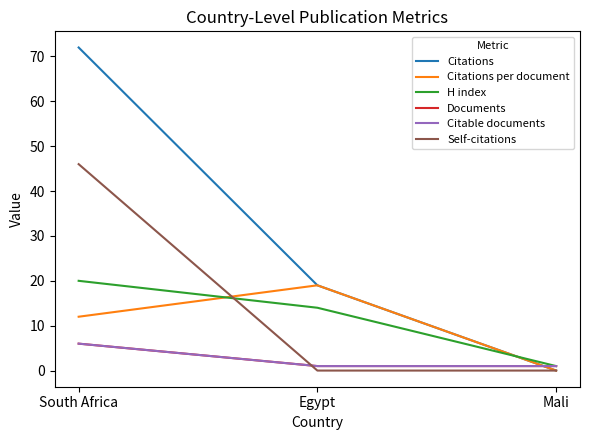

Reading left to right, list all the values displayed in this chart.

Citations: 72	19	0
Citations per document: 12	19	0
H index: 20	14	1
Documents: 6	1	1
Citable documents: 6	1	1
Self-citations: 46	0	0